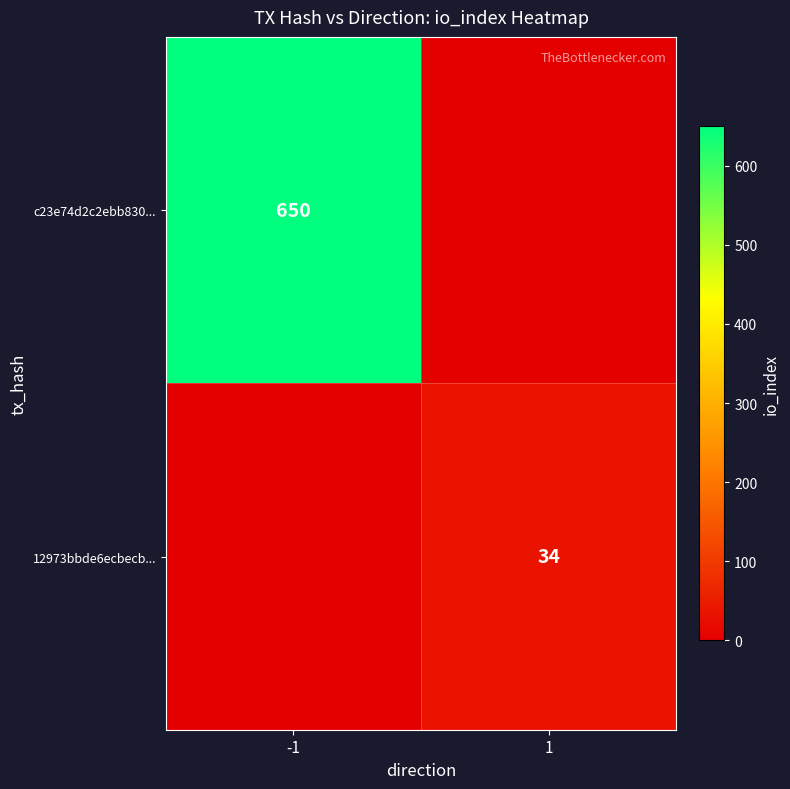

At which category is the sum across all series the highest?

-1